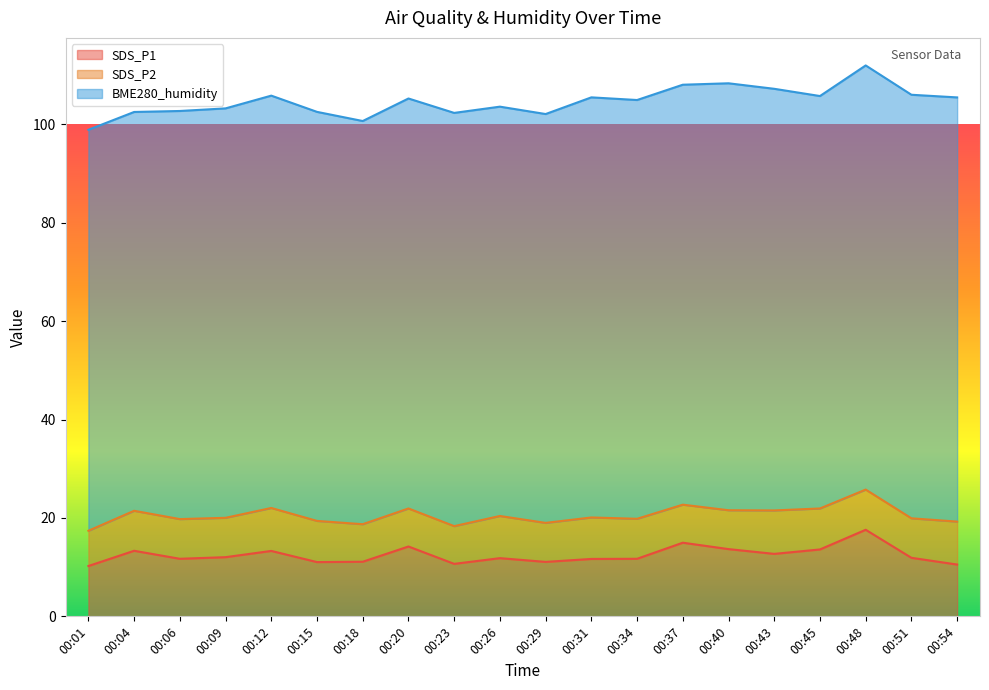

True or false: SDS_P1 has a value of 11.7 at 00:06.

True